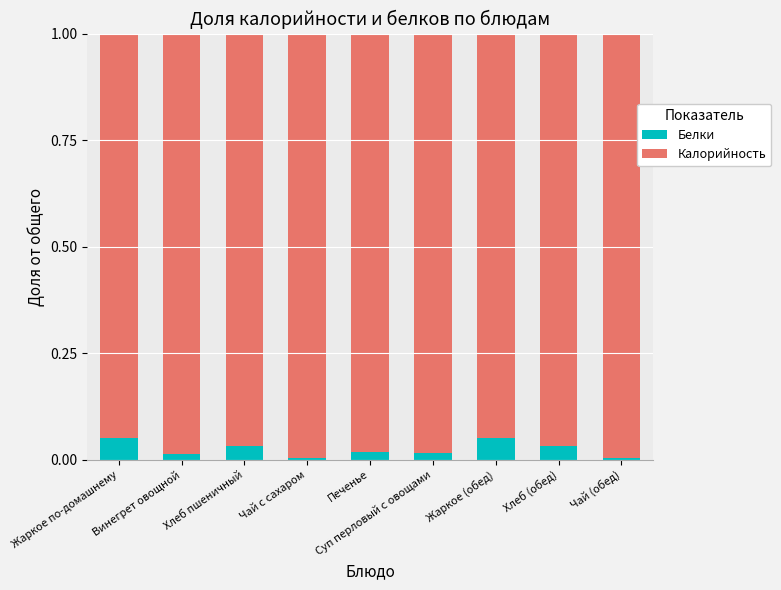

Which series has the widest spread of values?

Калорийность